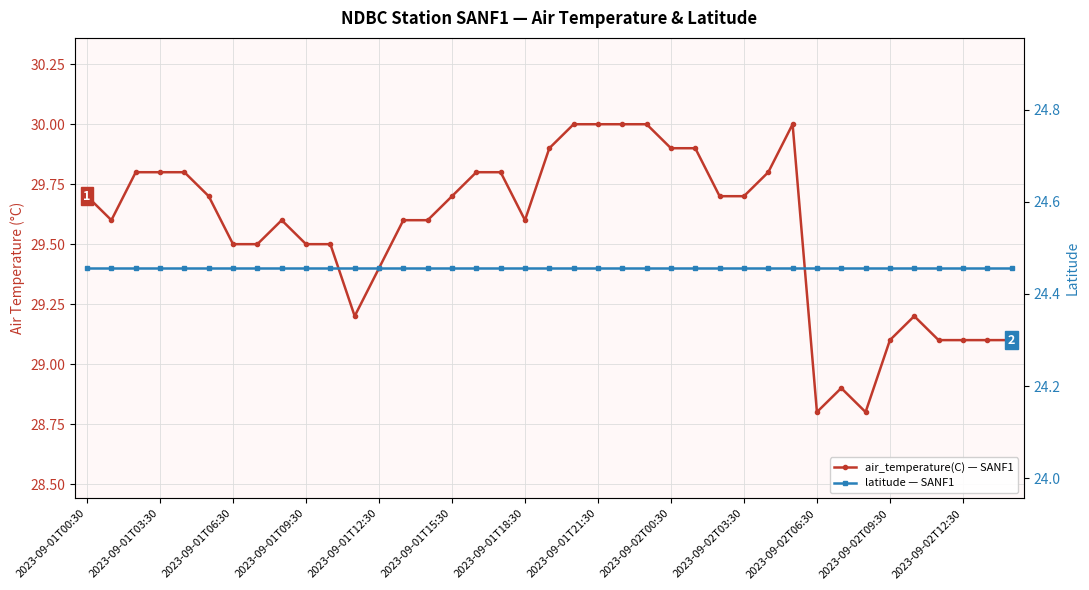

What is the approximate value of air_temperature(C) — SANF1 at 2023-09-01T00:30?

29.7